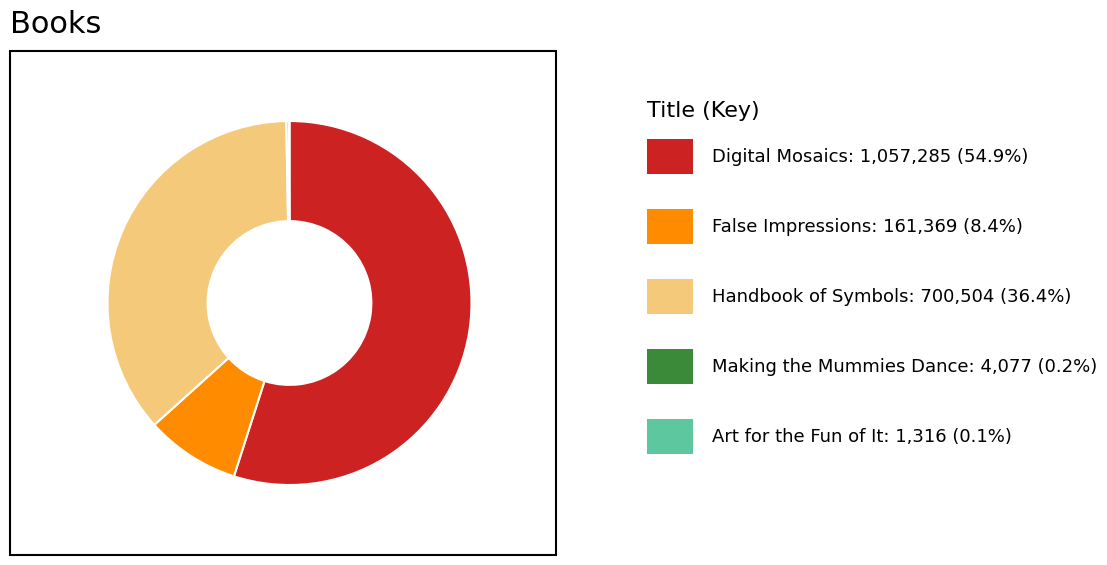

Is there any slice that represents more than half of the pie?

Yes